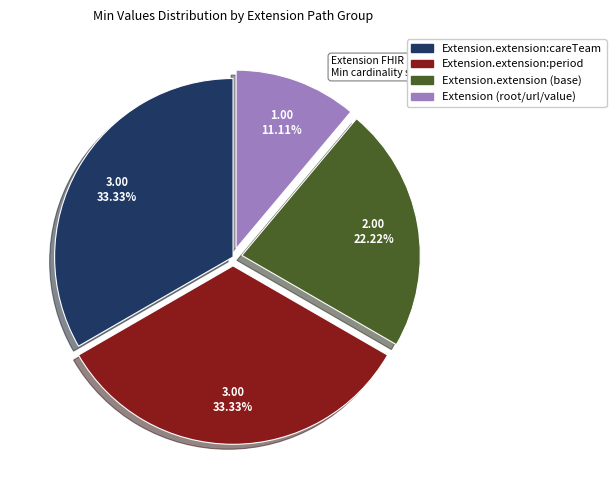

Is there a majority slice in this chart?

No